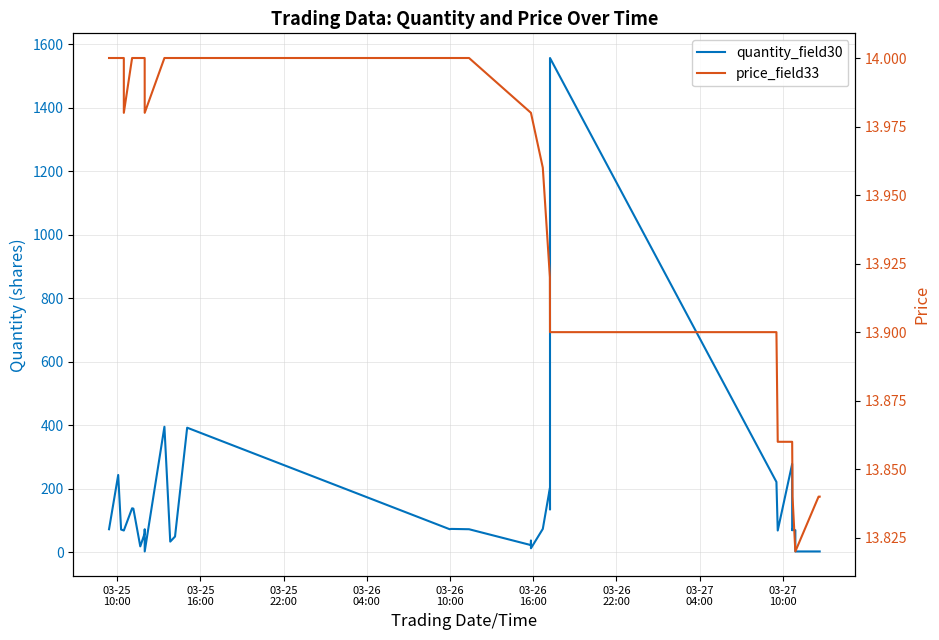

What is the maximum value shown in the chart?

1557.0